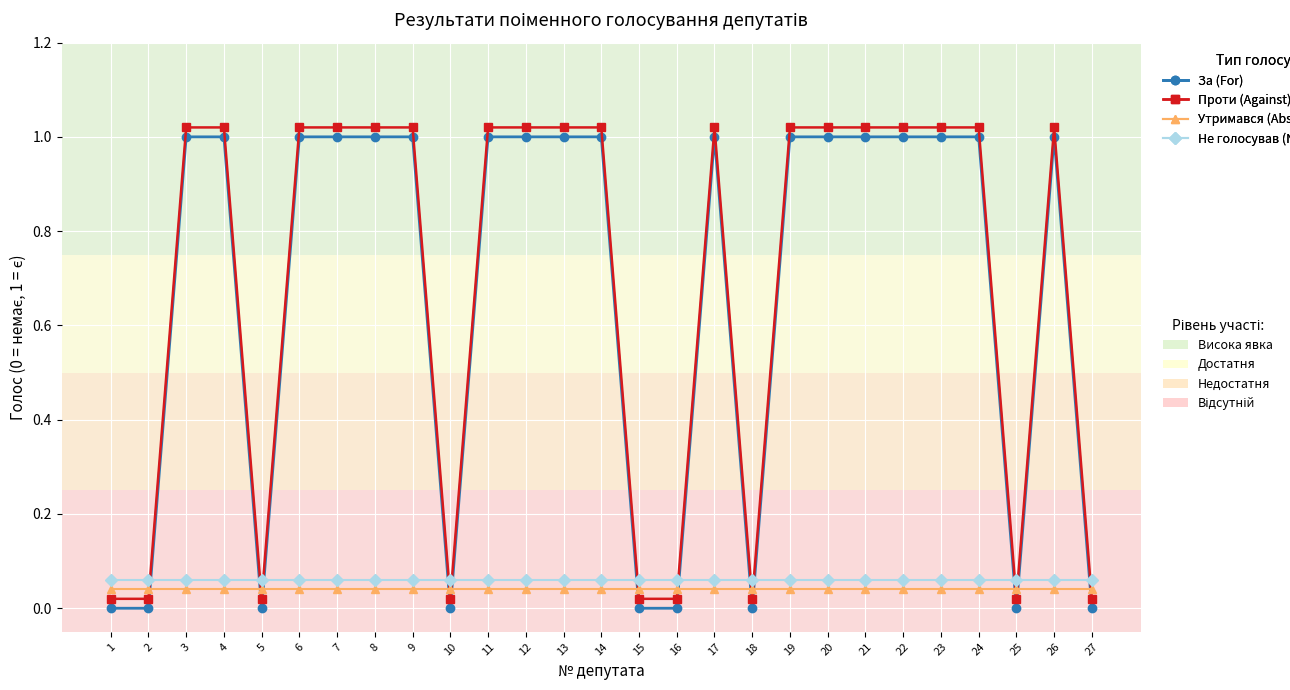

What is the total value across all series at 6?

2.1